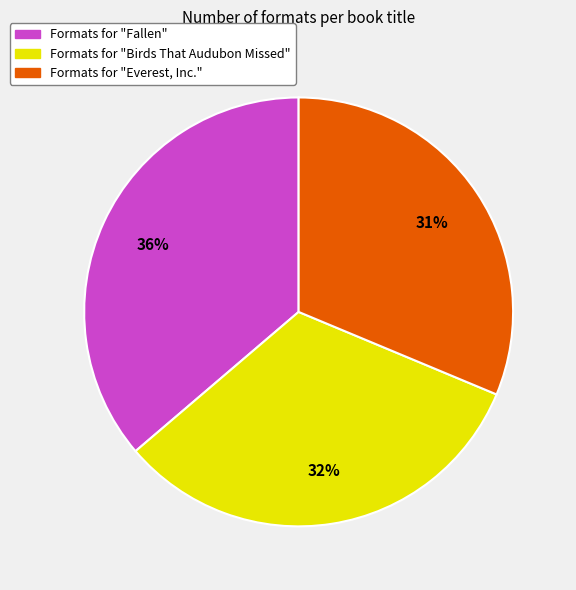

Is there any slice that represents more than half of the pie?

No